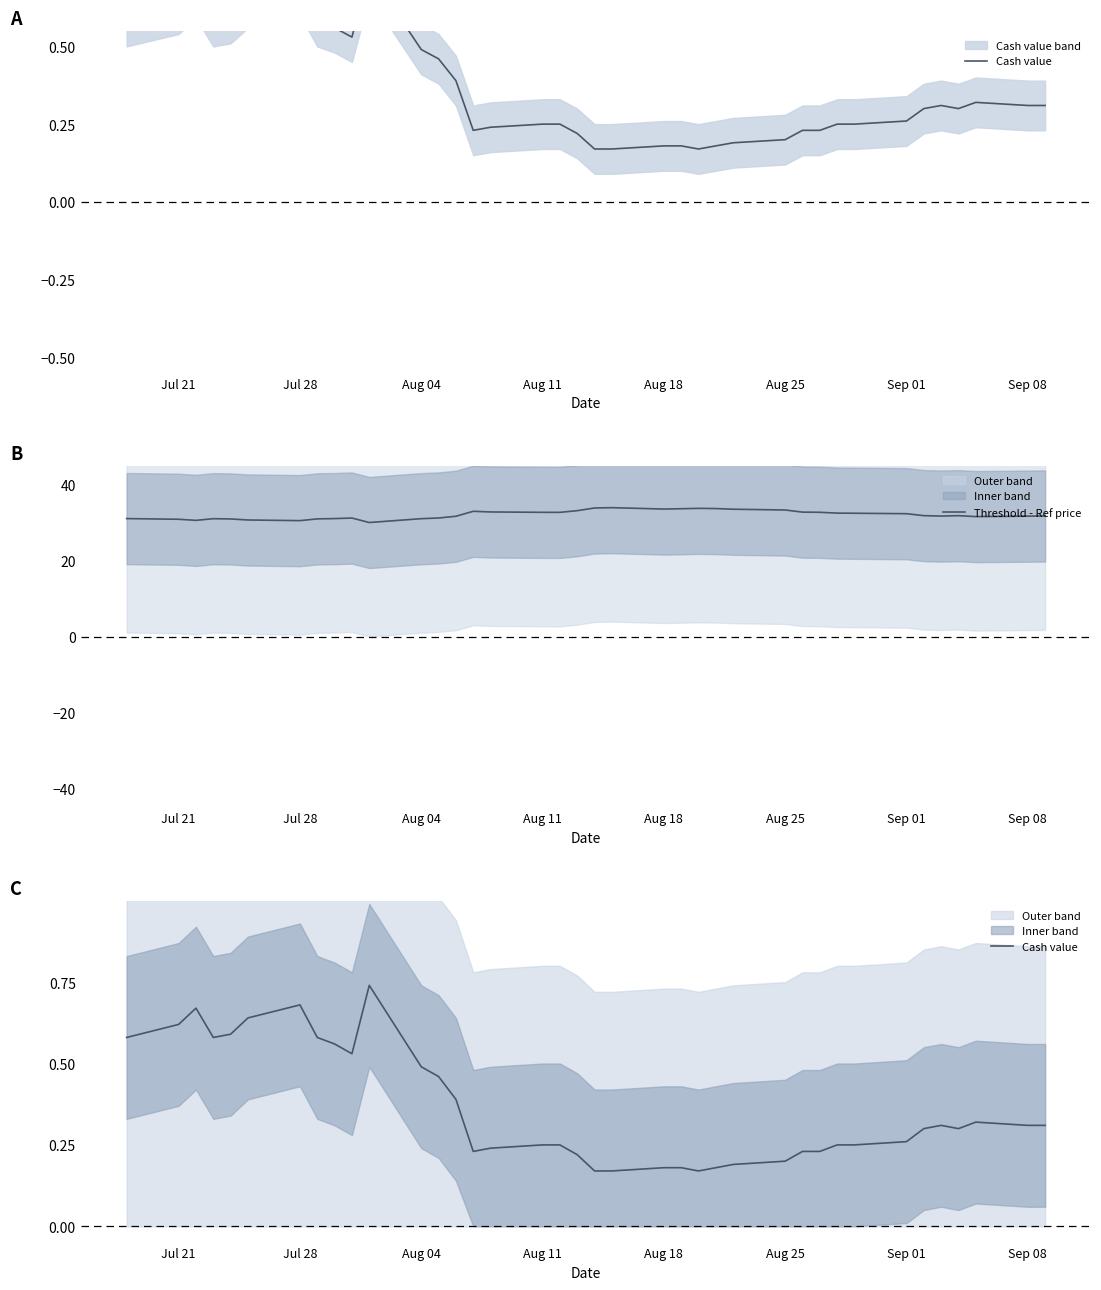

The Threshold - Ref price series shows 17.9 at Aug 18. True or false?

False